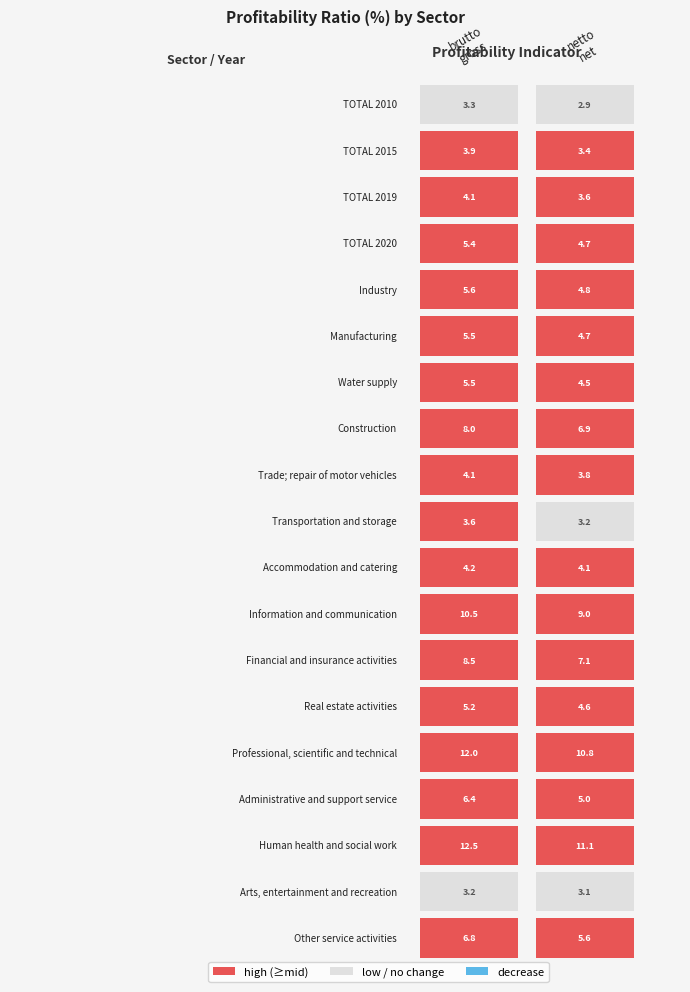

List the series in order of their peak value, lowest first.

netto
net, brutto
gross